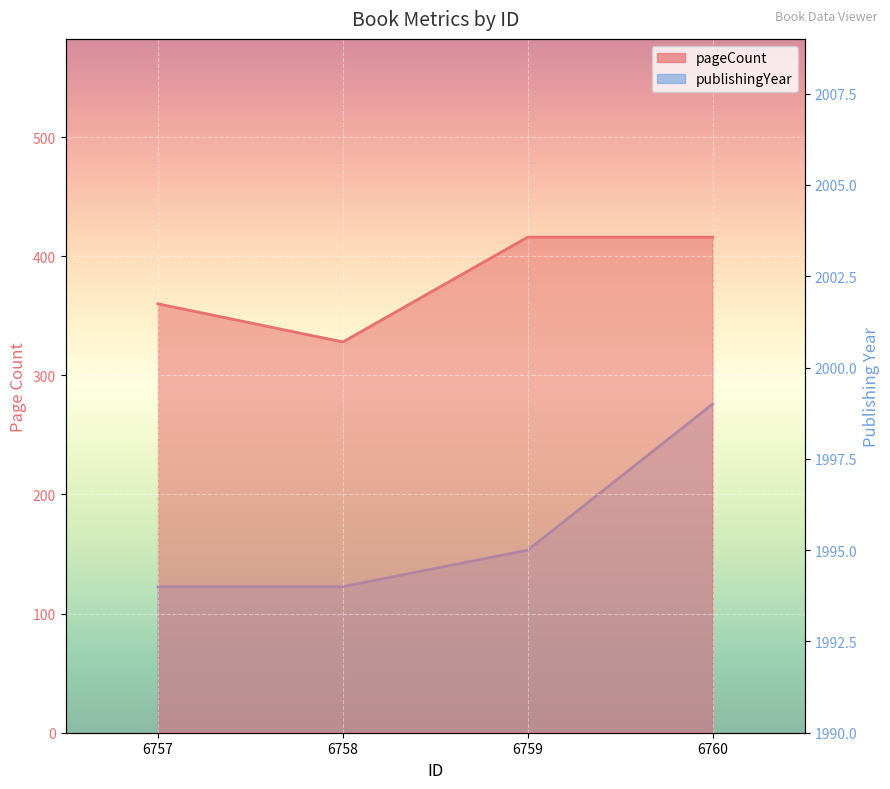

The publishingYear series shows 1999 at 6760. True or false?

True